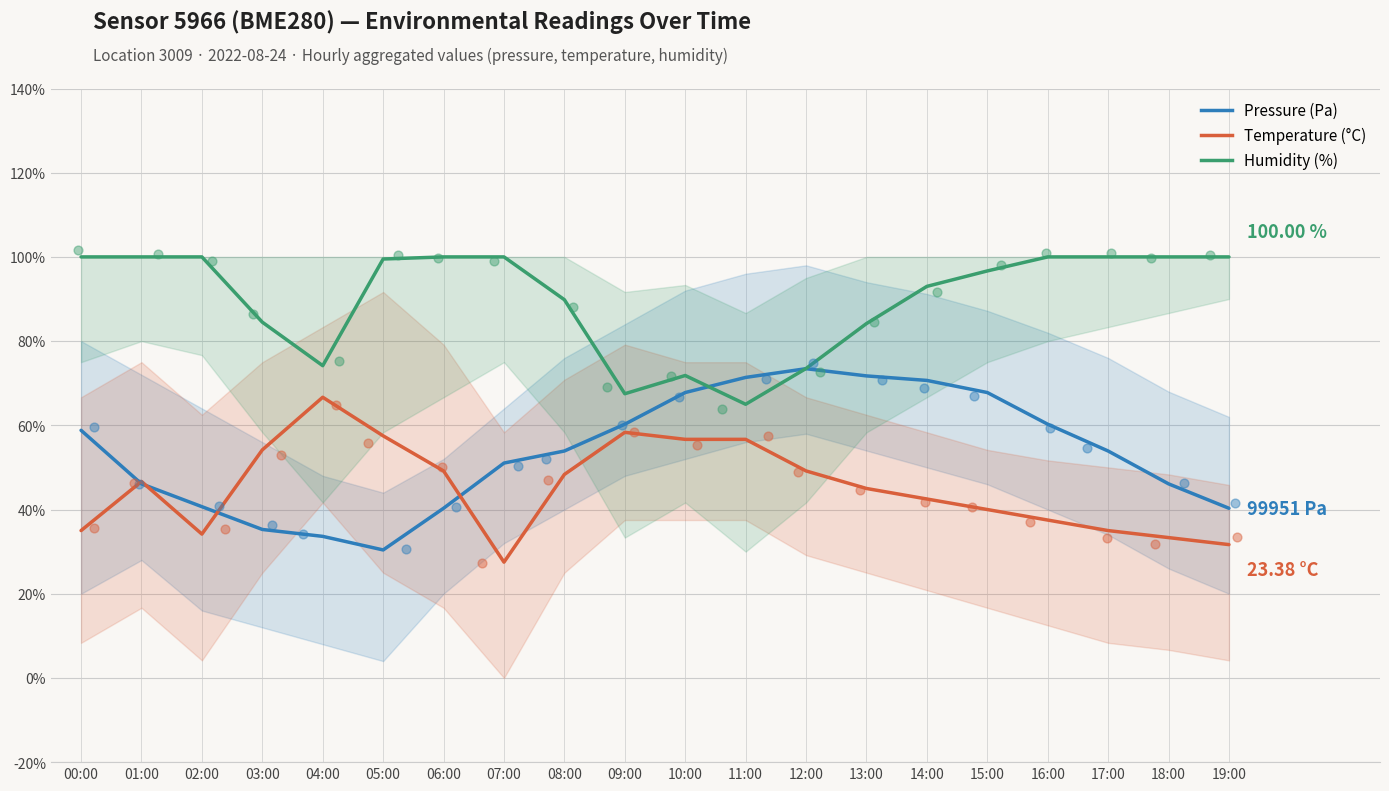

Which series reaches the minimum Y coordinate?

Temperature (°C)